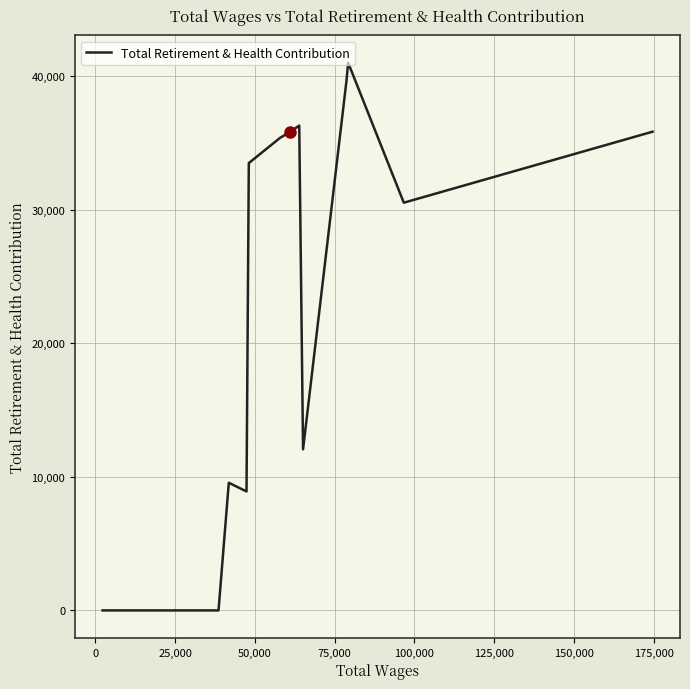

What is the difference between the maximum and minimum values?

41011